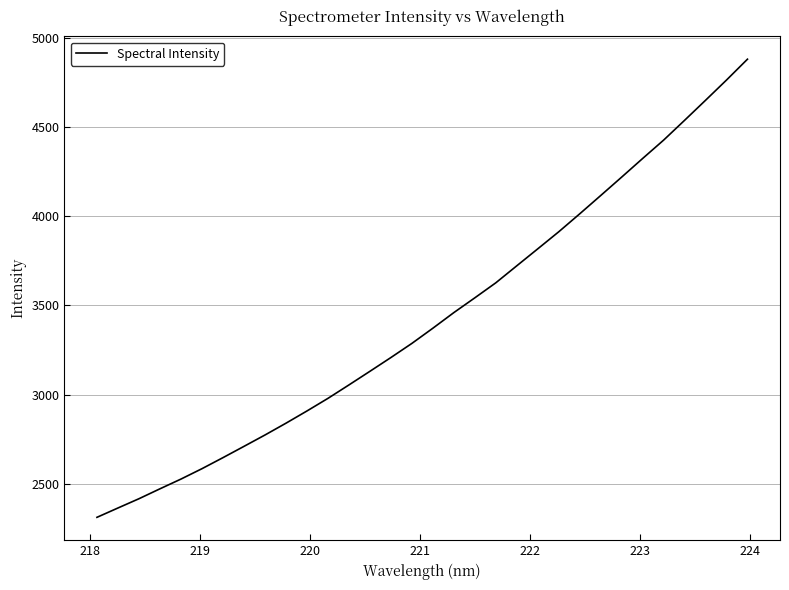

What is the maximum value shown in the chart?

4879.3